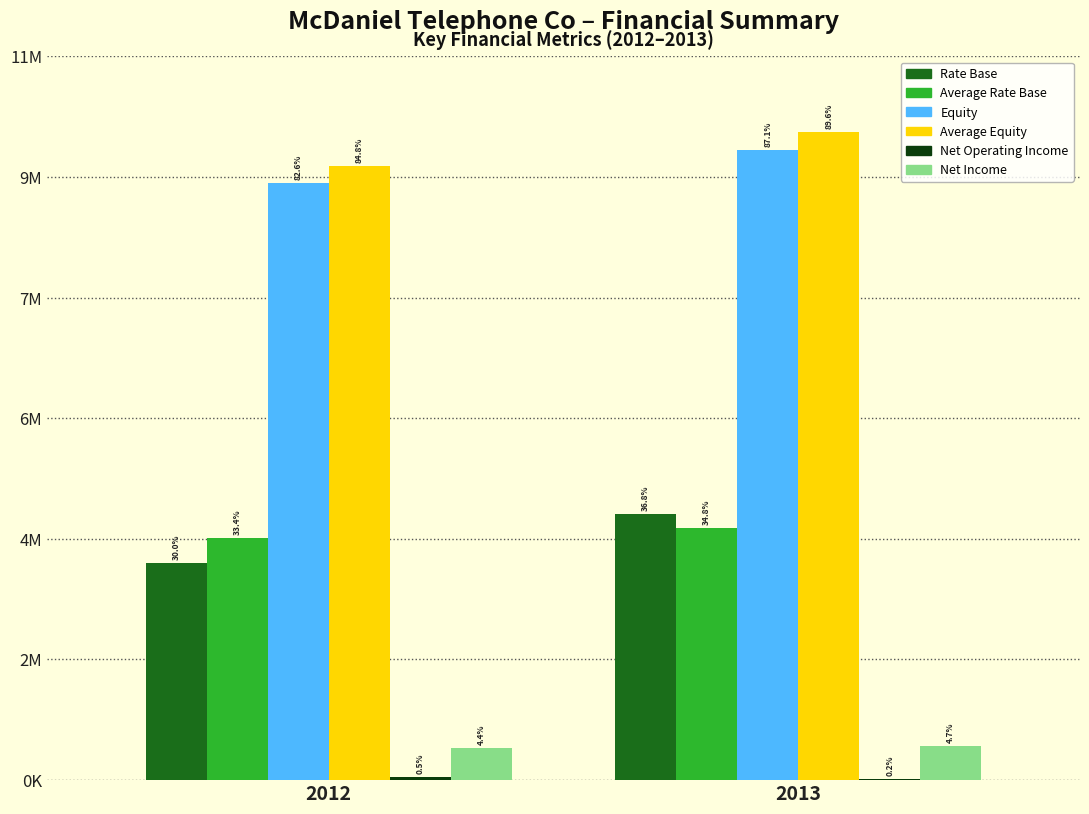

Are the bars grouped side by side (vs. stacked)?

Yes